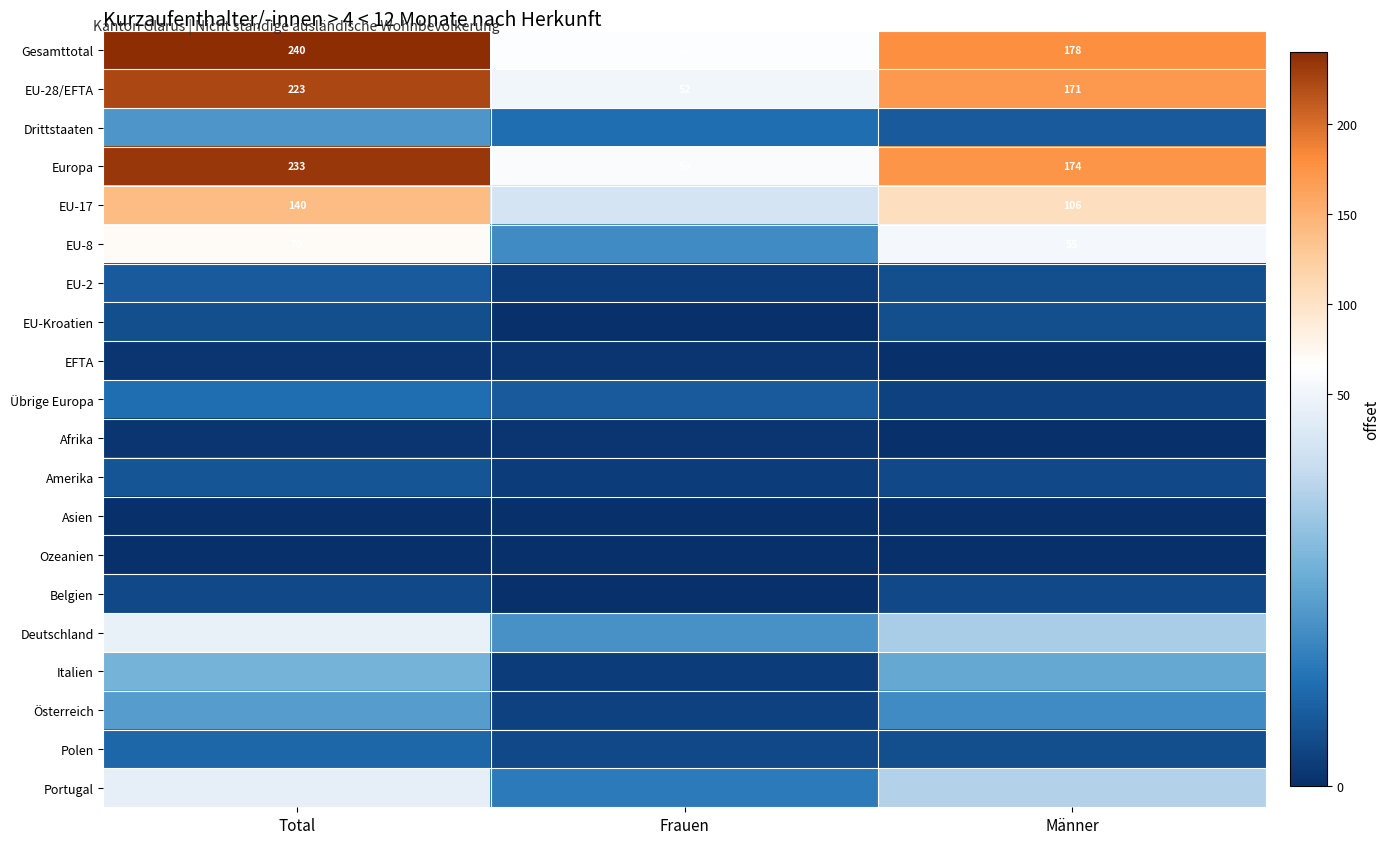

The value of EU-28/EFTA at Frauen is 52. True or false?

True